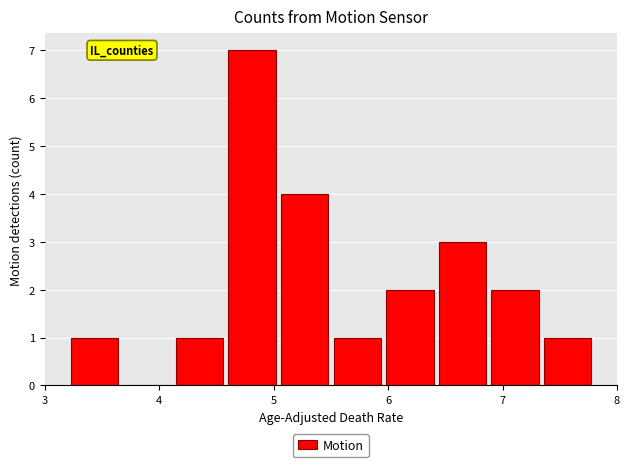

How tall is the bar that spans 6.88 to 7.34 on the x-axis? Neither the bar edges nor the heights are printed on the chart, so give them approximately, as read against the axes.

2